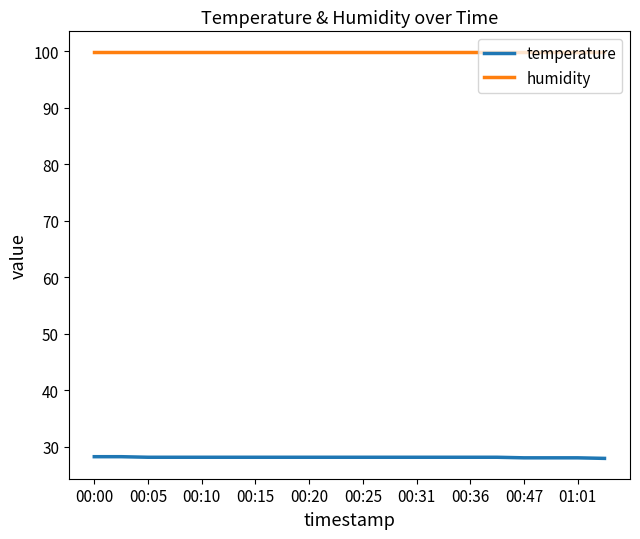

Which series has the largest total across all categories?

humidity